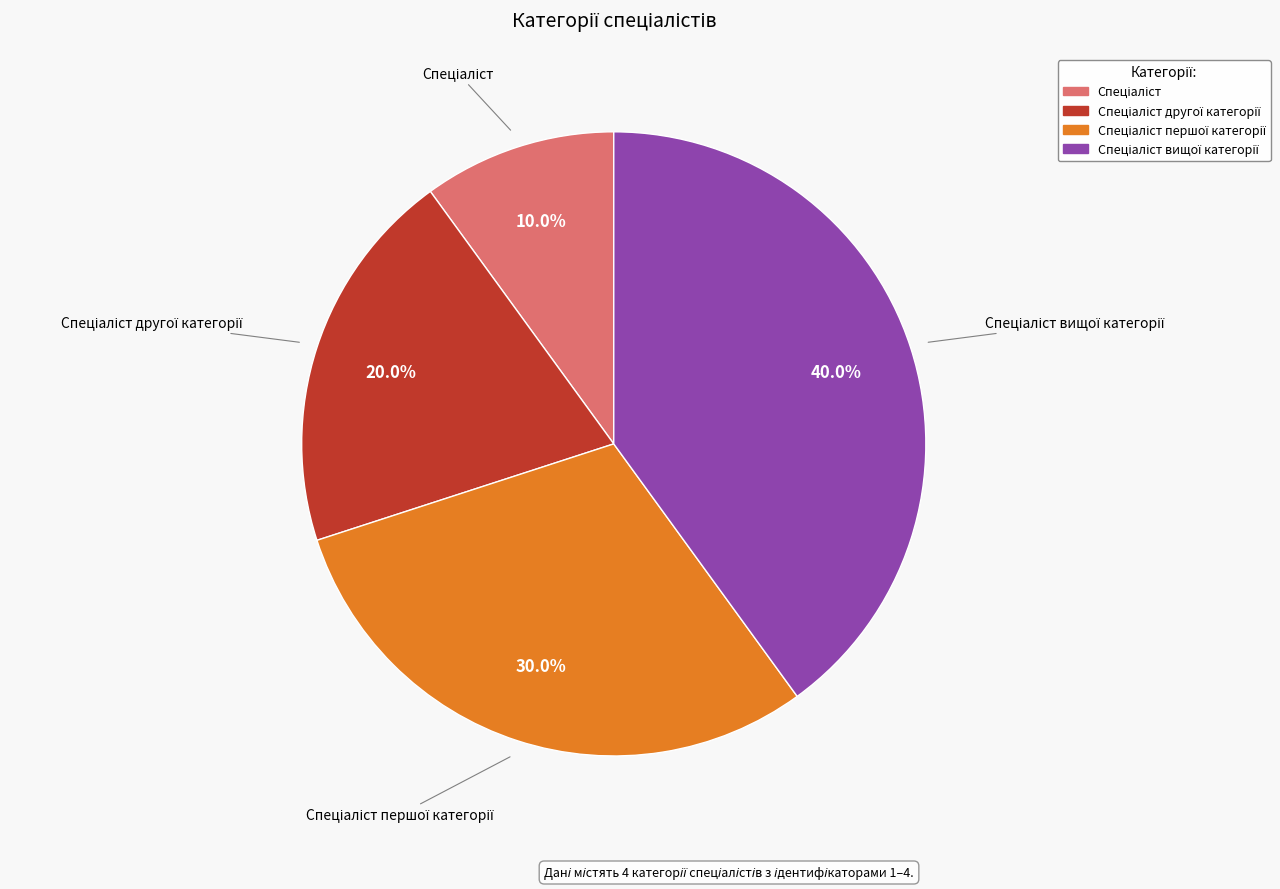

Is there any slice that represents more than half of the pie?

No